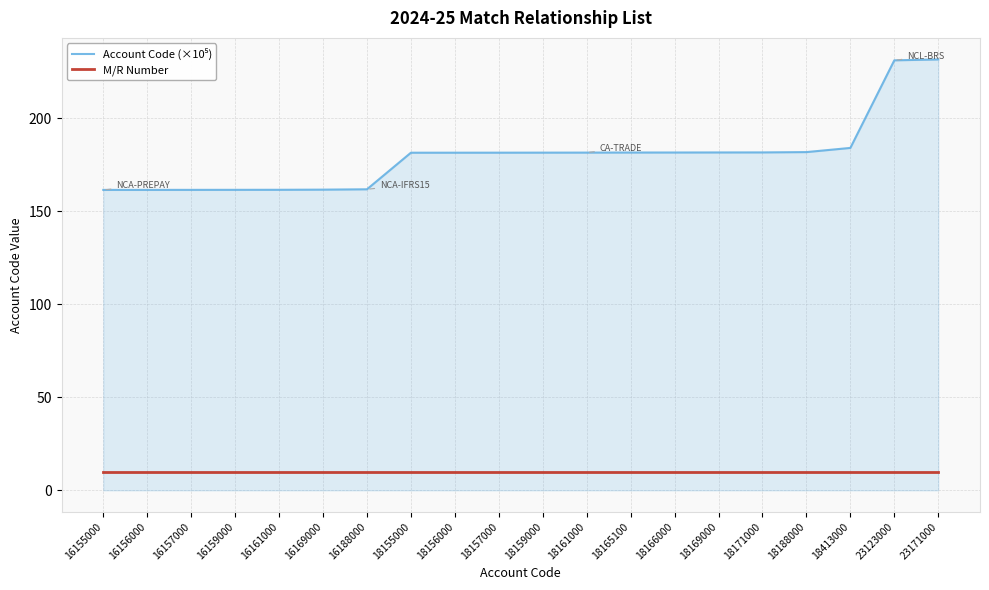

What is the minimum value shown in the chart?

10.0